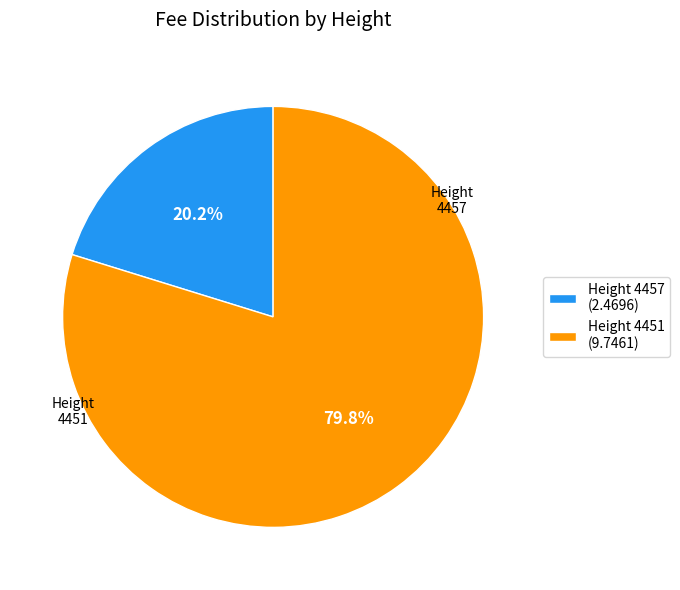

Which slice is the largest?

Height 4451 (9.7461)